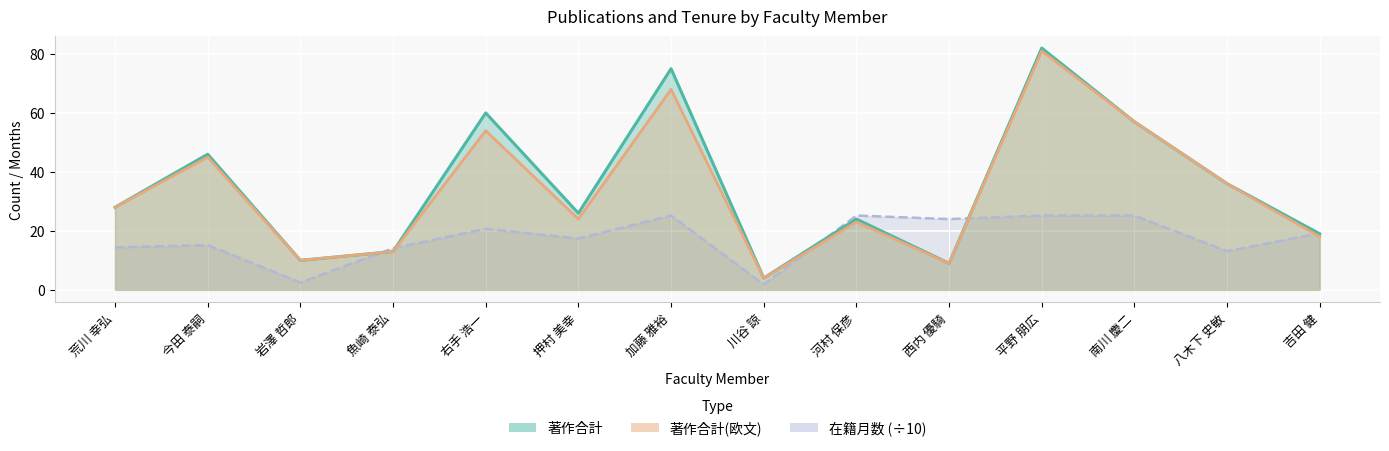

Where does the 著作合計 series first go above 28?

今田 泰嗣